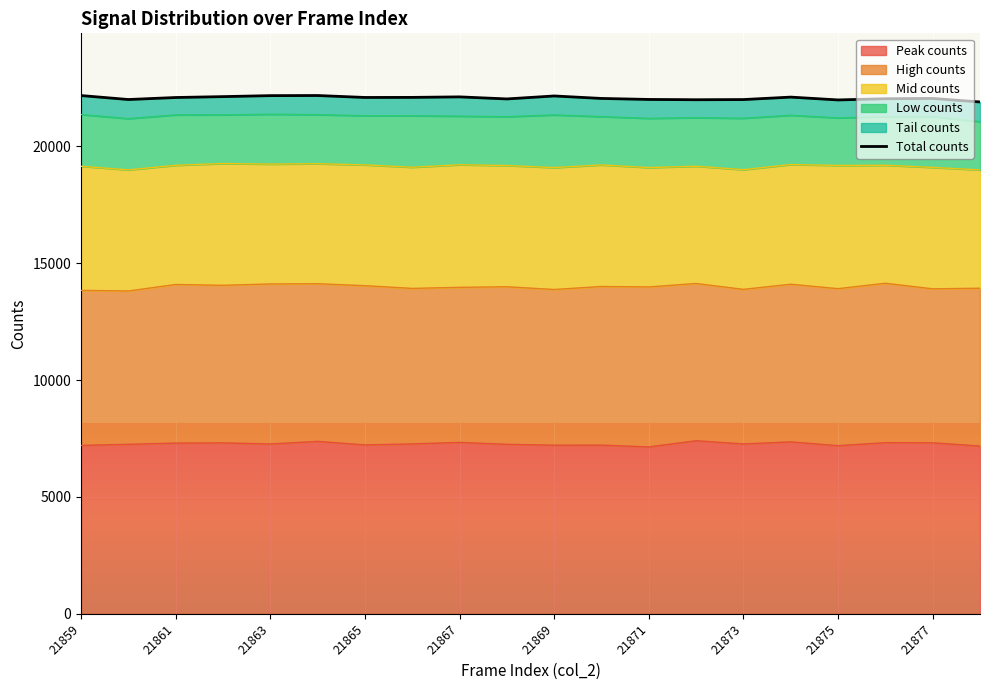

What is the average value?

22073